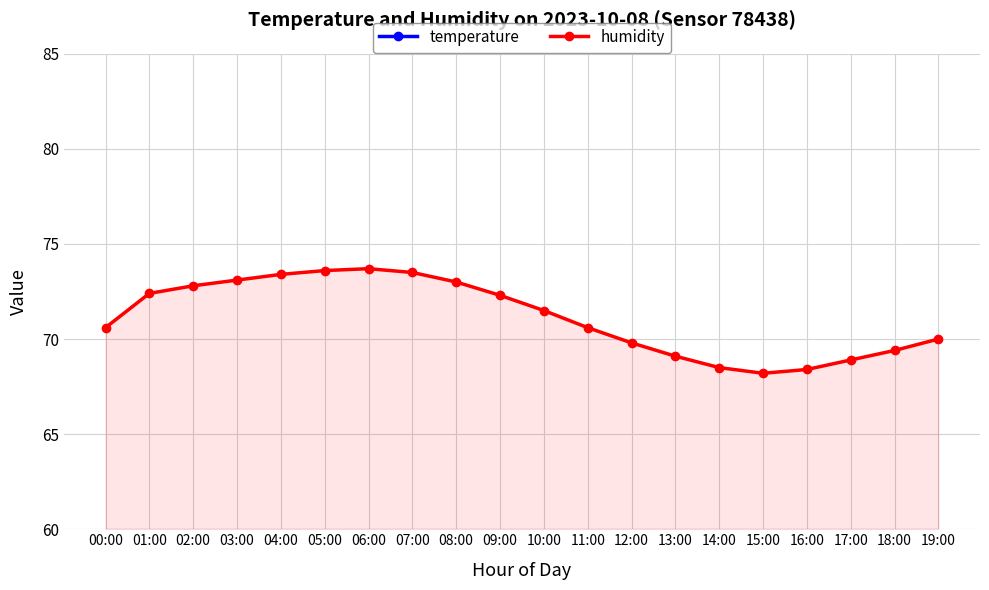

Which has a higher value, 03:00 or 04:00?

03:00